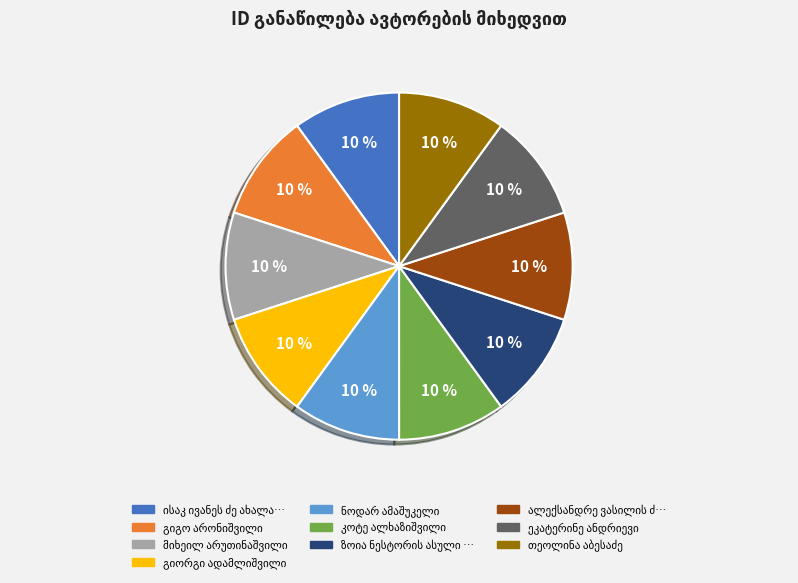

Is there a majority slice in this chart?

No